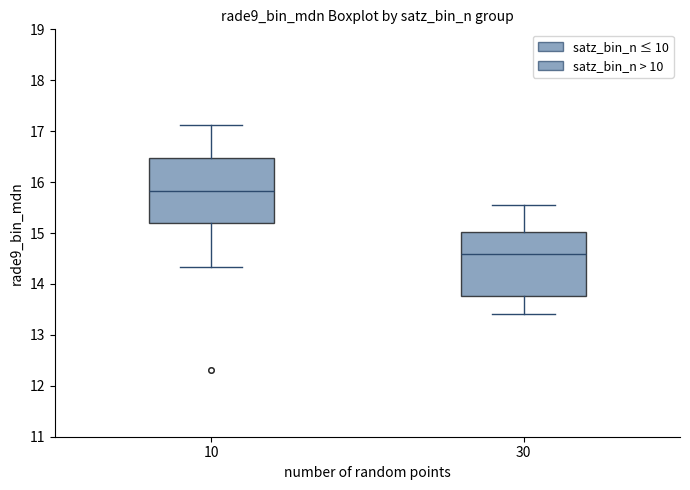

Reading left to right, read every box against the y-axis: the position of its median line, the range the box covers, and the ends of its whiskers. The values are not printed on the chart, so give them approximately, as read against the axis.

10: median 15.8, box 15.2 to 16.5, whiskers 14.3 to 17.1
30: median 14.6, box 13.8 to 15.0, whiskers 13.4 to 15.6